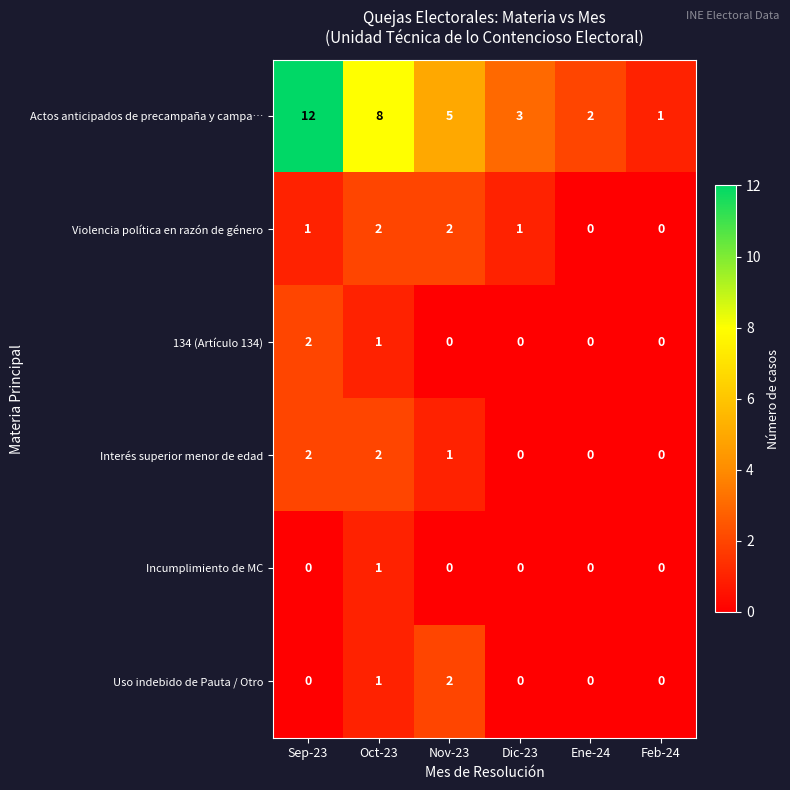

Count the number of data series in this chart.

6